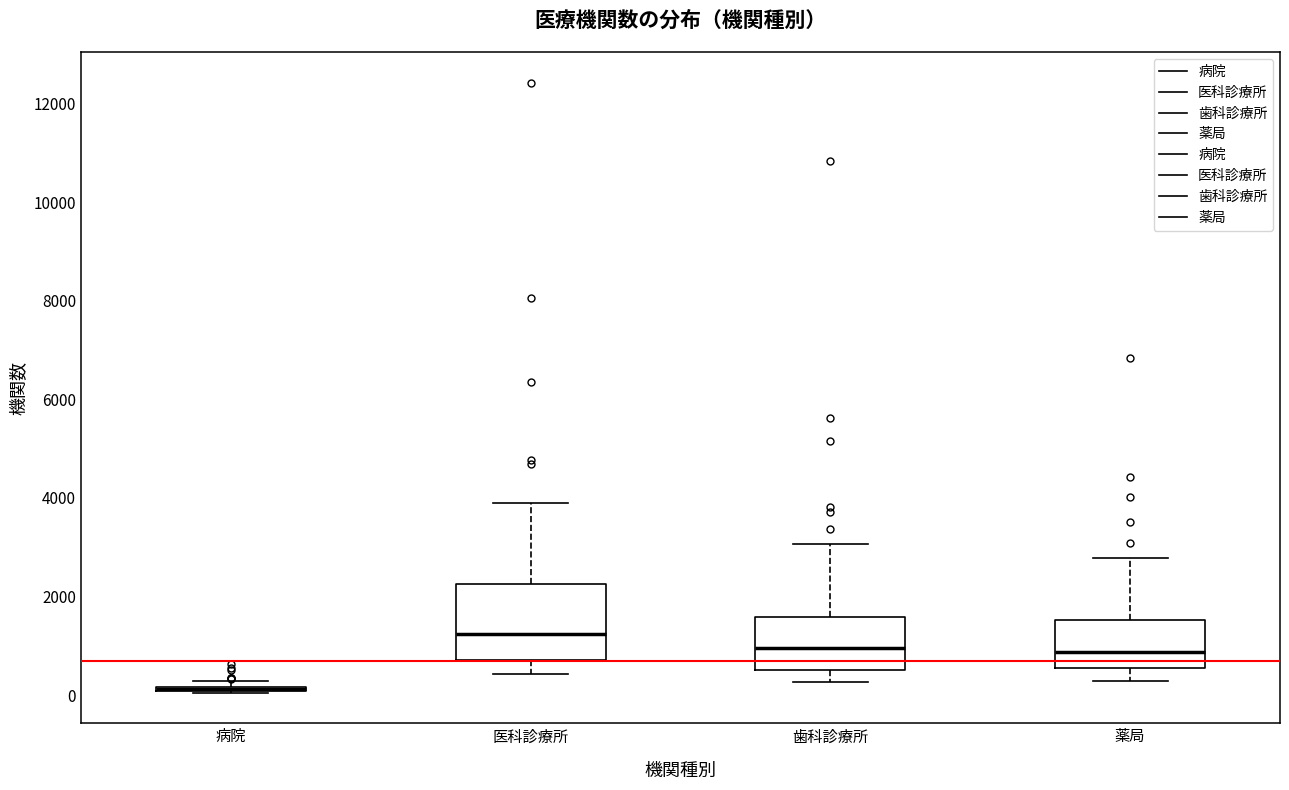

Where does the upper whisker of the box for 歯科診療所 end on the y-axis? The values are not printed on the chart, so give them approximately, as read against the axis.

3000